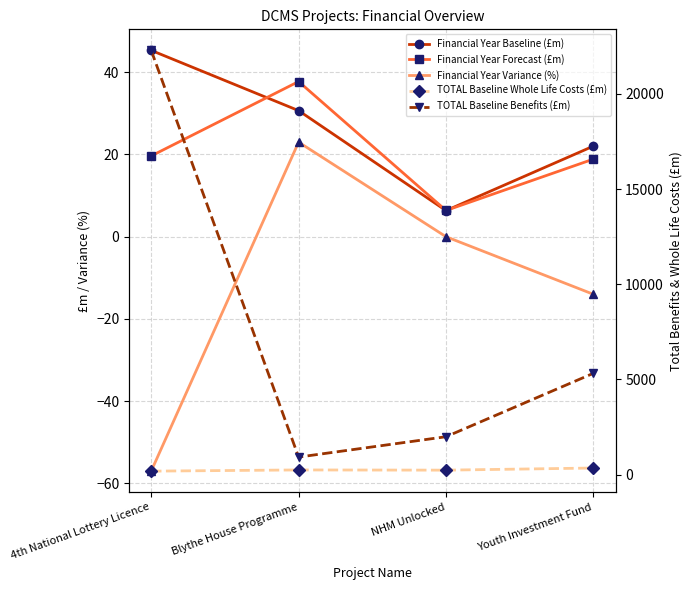

Count the number of data series in this chart.

5